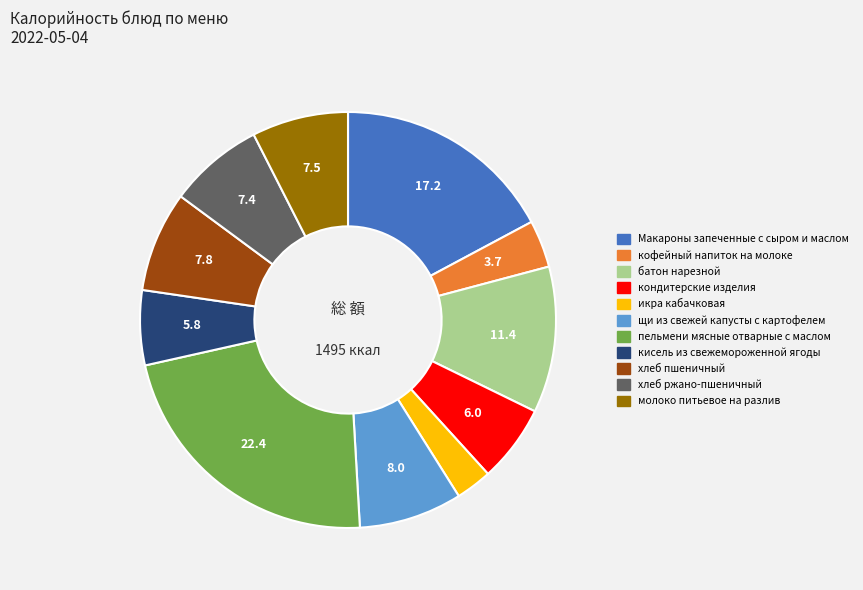

Is the sum of молоко питьевое на разлив and икра кабачковая greater than half?

No